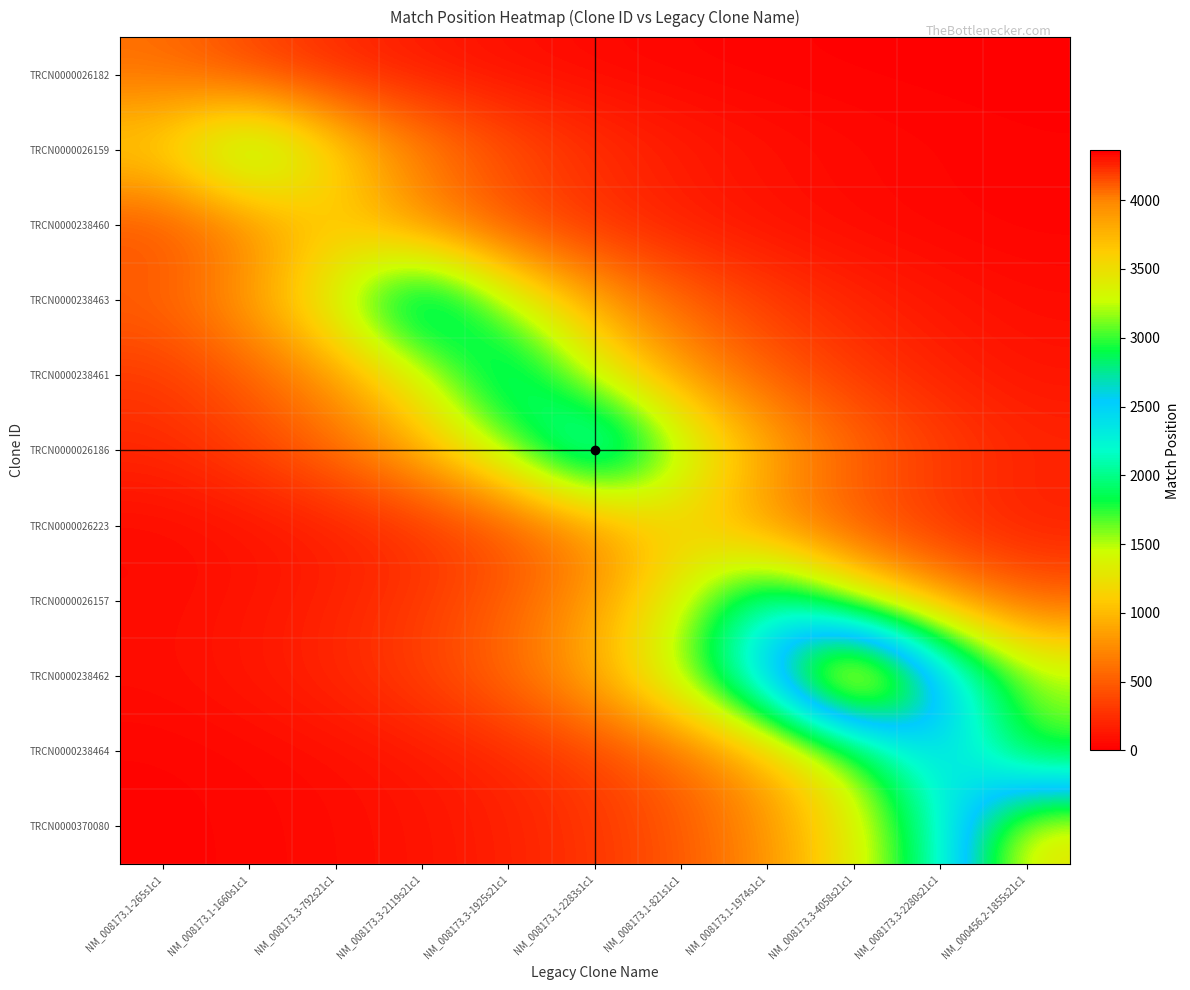

At how many categories does at least one series exceed 3718?

1